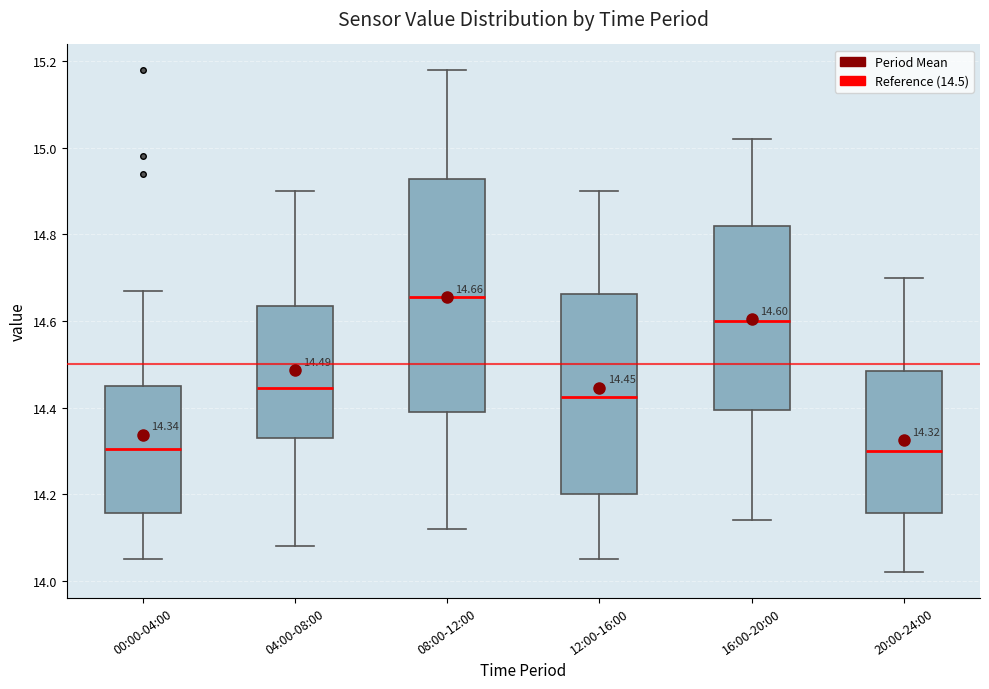

Which box is the tallest, from its lower edge to its upper edge?

08:00-12:00